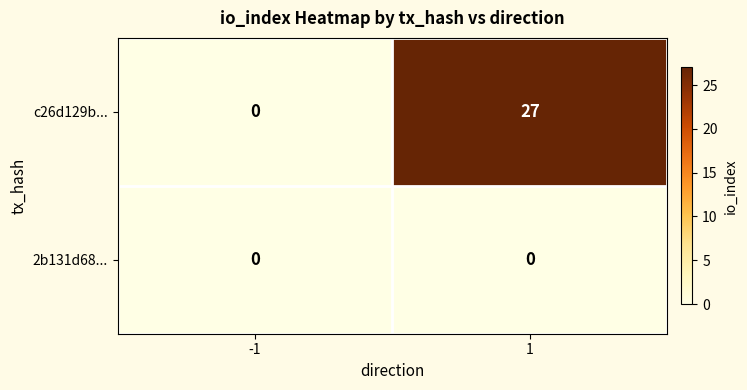

Which series has the largest total across all categories?

c26d129b...